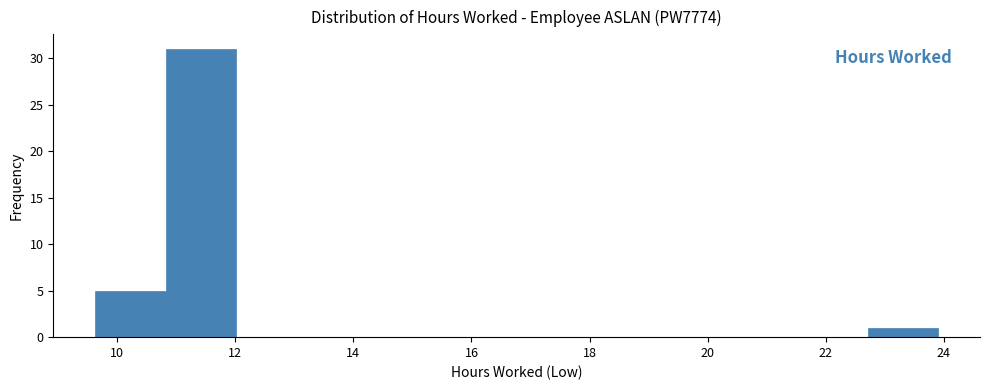

Reading left to right, list every bar in this chart as the range it spans on the x-axis followed by its height. Neither the bar edges nor the heights are printed on the chart, so give them approximately, as read against the axes.

9.6 to 10.8: 5
10.8 to 12.0: 31
12.0 to 13.2: 0
13.2 to 14.4: 0
14.4 to 15.6: 0
15.6 to 16.8: 0
16.8 to 18.0: 0
18.0 to 19.2: 0
19.2 to 20.4: 0
20.4 to 21.6: 0
21.6 to 22.8: 0
22.8 to 24.0: 1